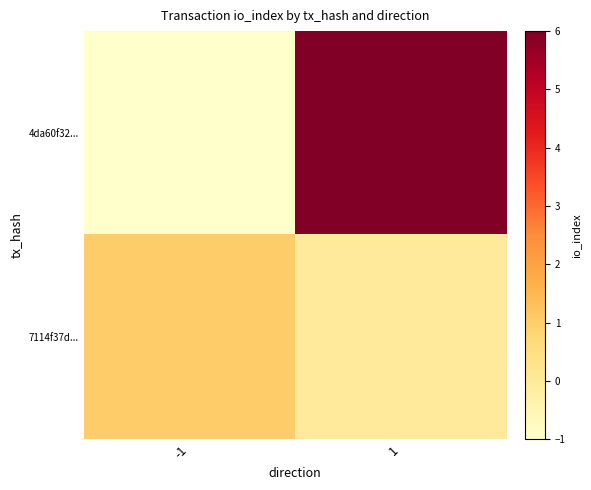

Which has a higher value, -1 or 1?

1